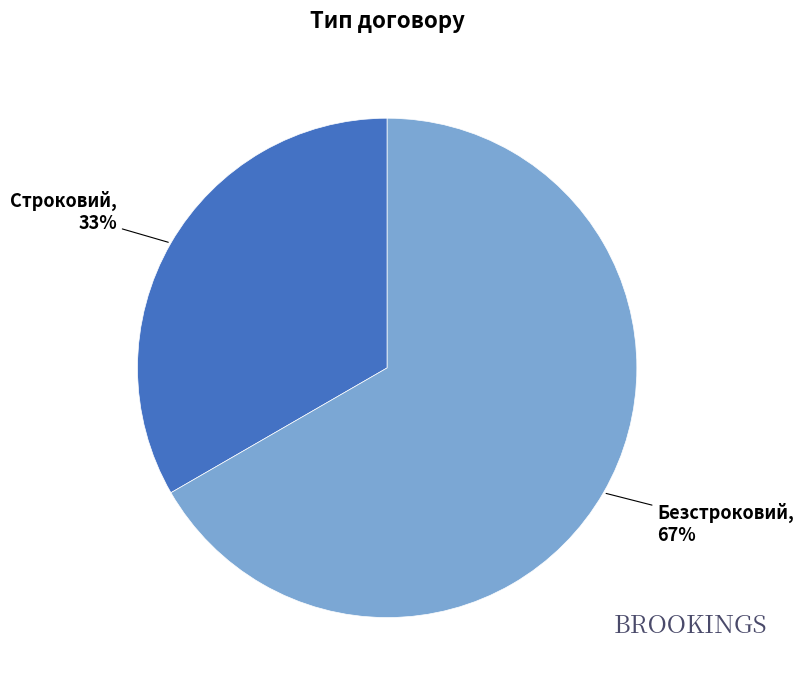

To the nearest percent, what is the average slice percentage?

50%